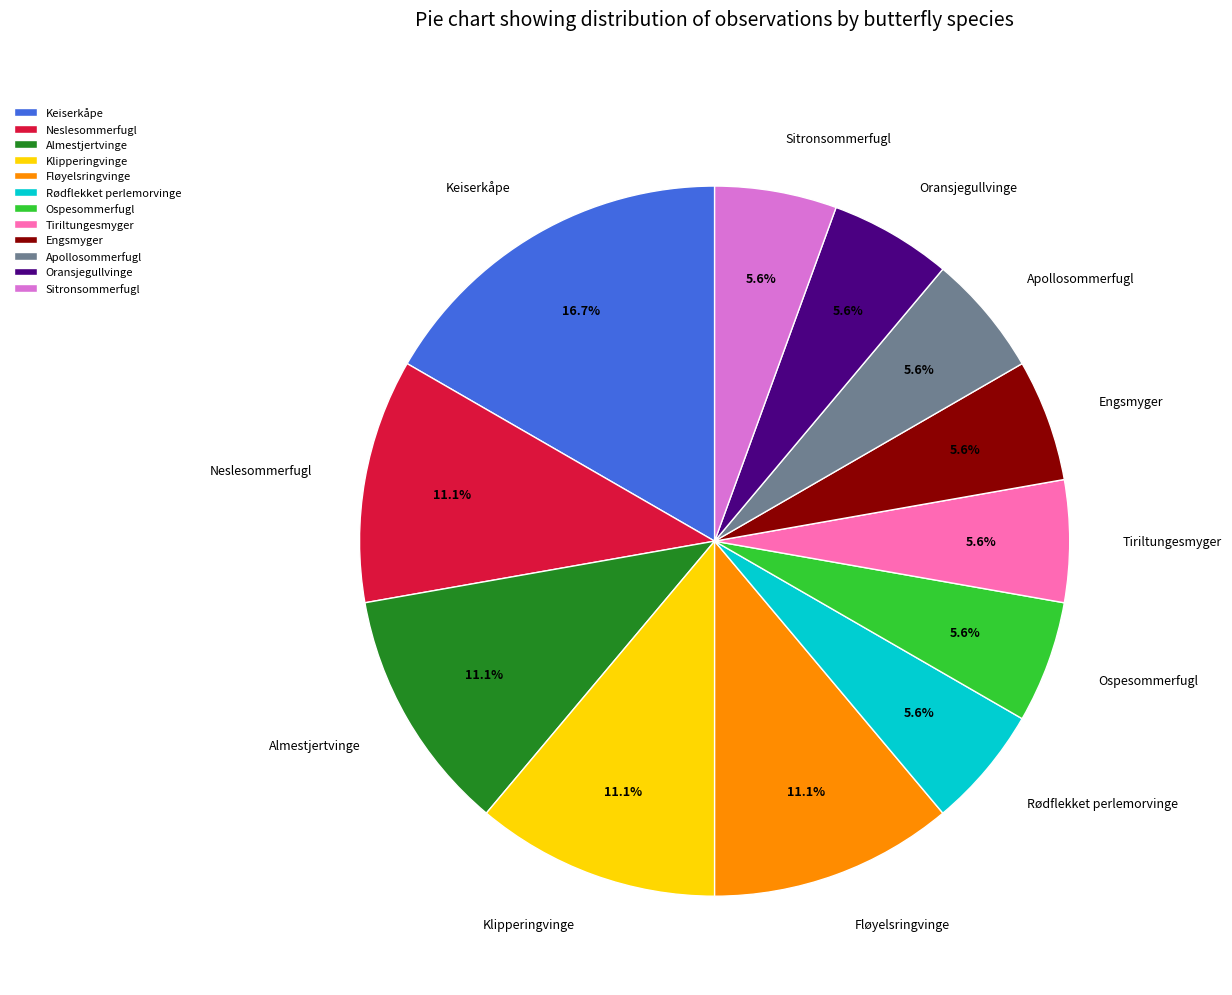

Which category has the biggest portion of the pie?

Keiserkåpe